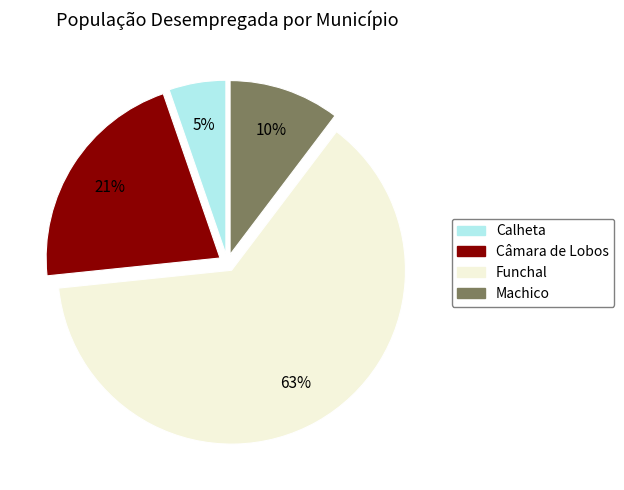

Approximately how many times larger is the value at Câmara de Lobos compared to Machico?

2.1